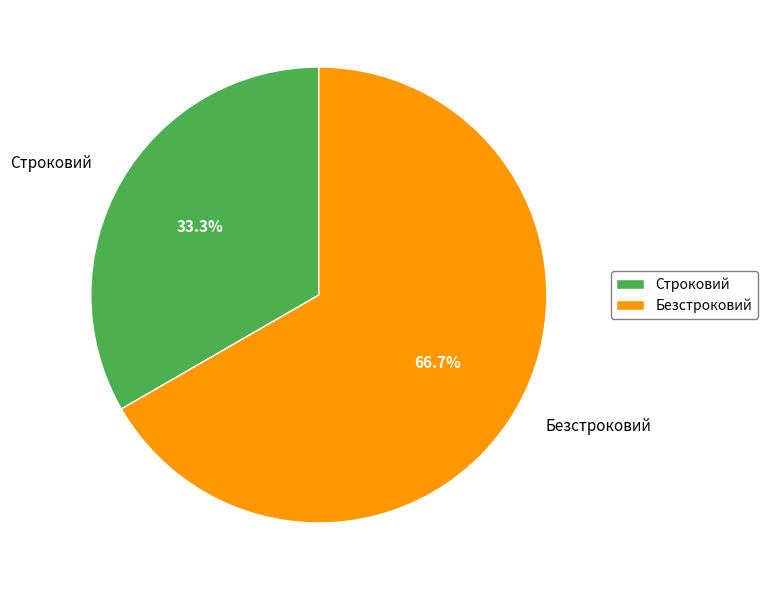

Which category has the smallest portion of the pie?

Строковий